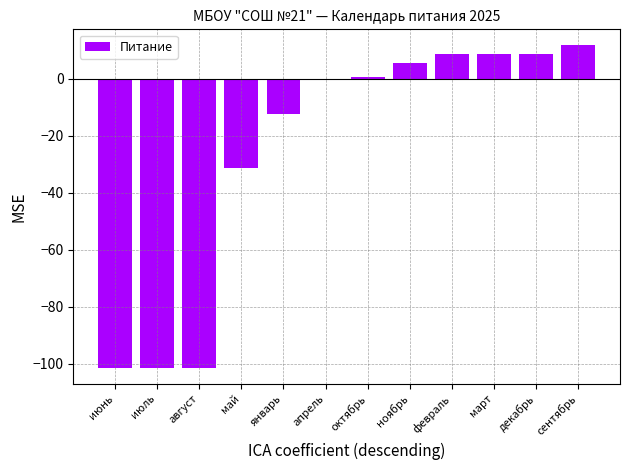

Is it true that the value at декабрь is 15.4?

False